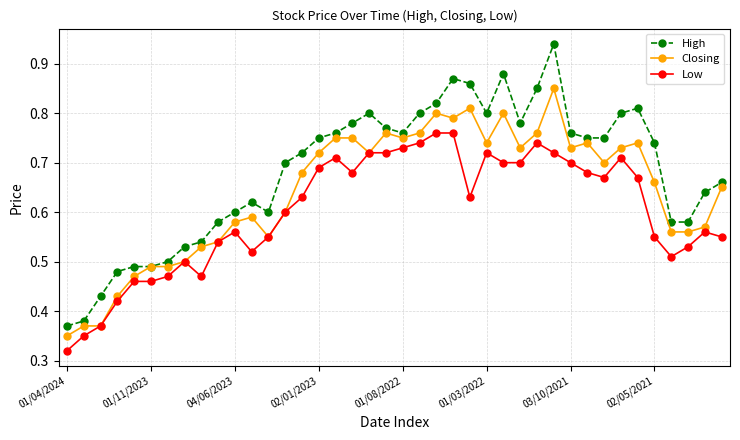

True or false: High and Low intersect in this chart.

False